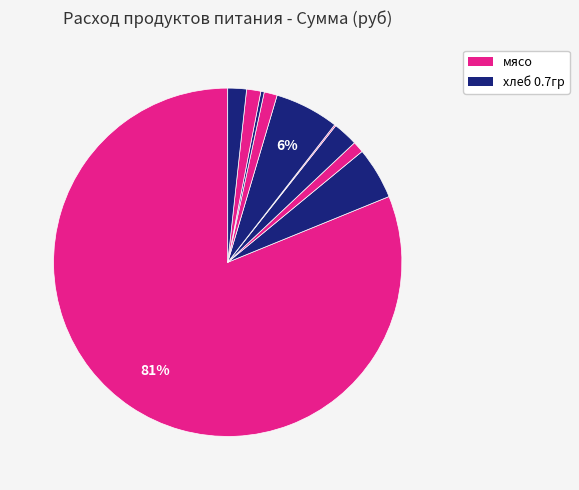

How many segments does this pie chart have?

10